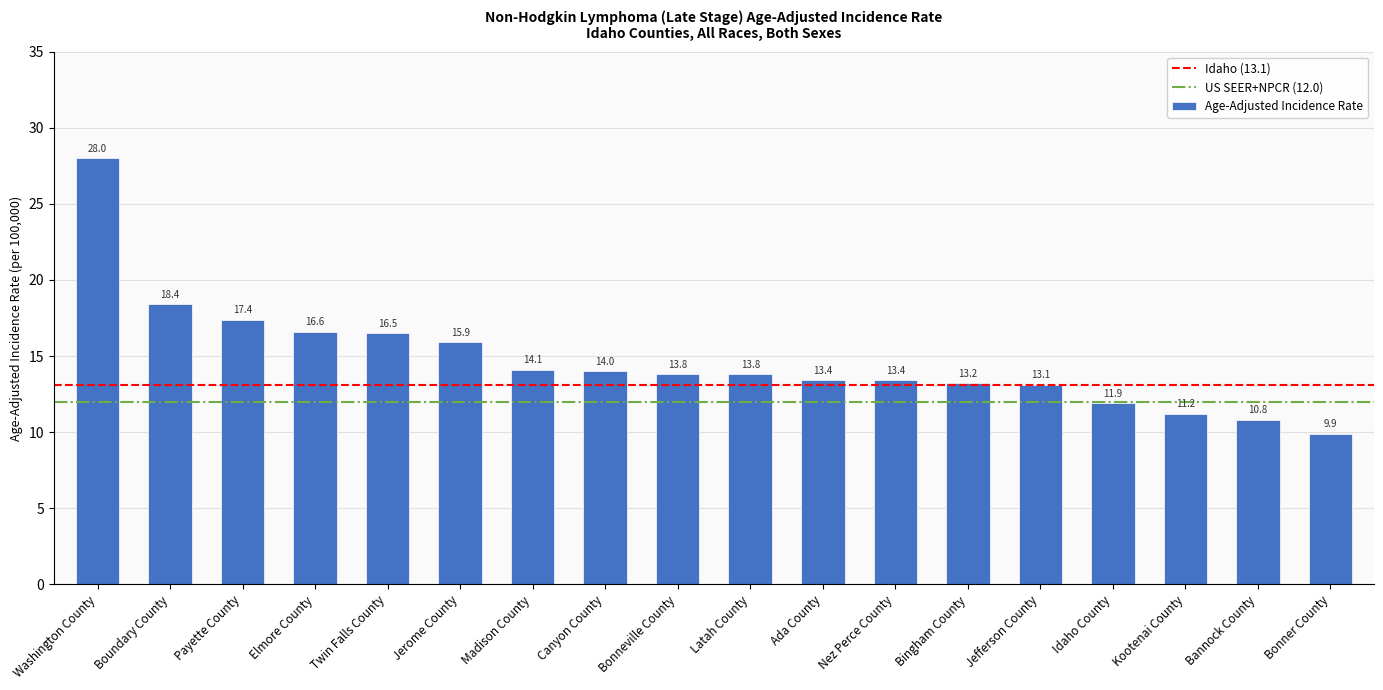

Reading right to left, list all the values displayed in this chart.

Bonner County=9.9	Bannock County=10.8	Kootenai County=11.2	Idaho County=11.9	Jefferson County=13.1	Bingham County=13.2	Nez Perce County=13.4	Ada County=13.4	Latah County=13.8	Bonneville County=13.8	Canyon County=14.0	Madison County=14.1	Jerome County=15.9	Twin Falls County=16.5	Elmore County=16.6	Payette County=17.4	Boundary County=18.4	Washington County=28.0